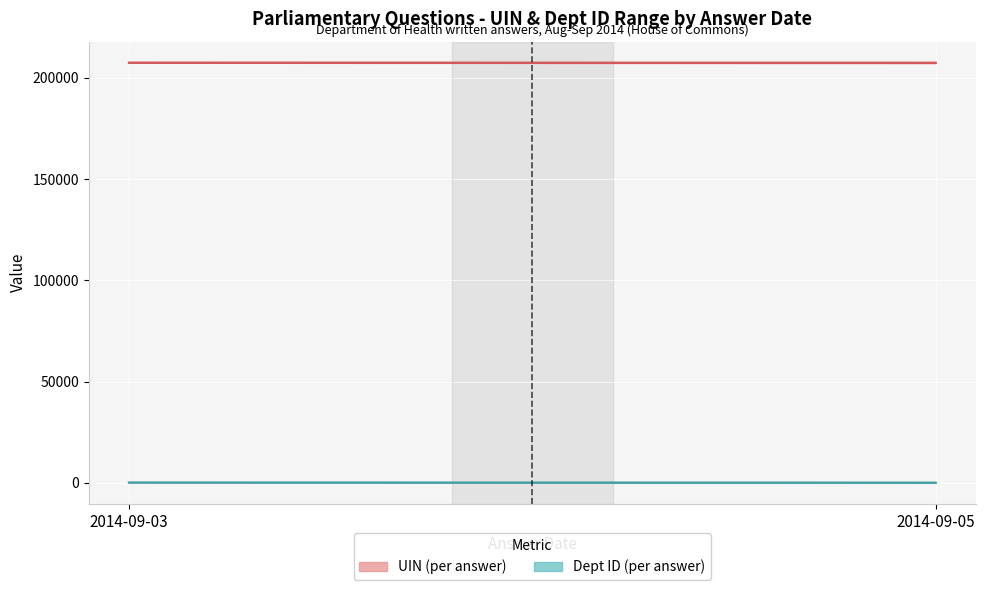

What is the value of the Dept ID point at the 5th from the left?

17